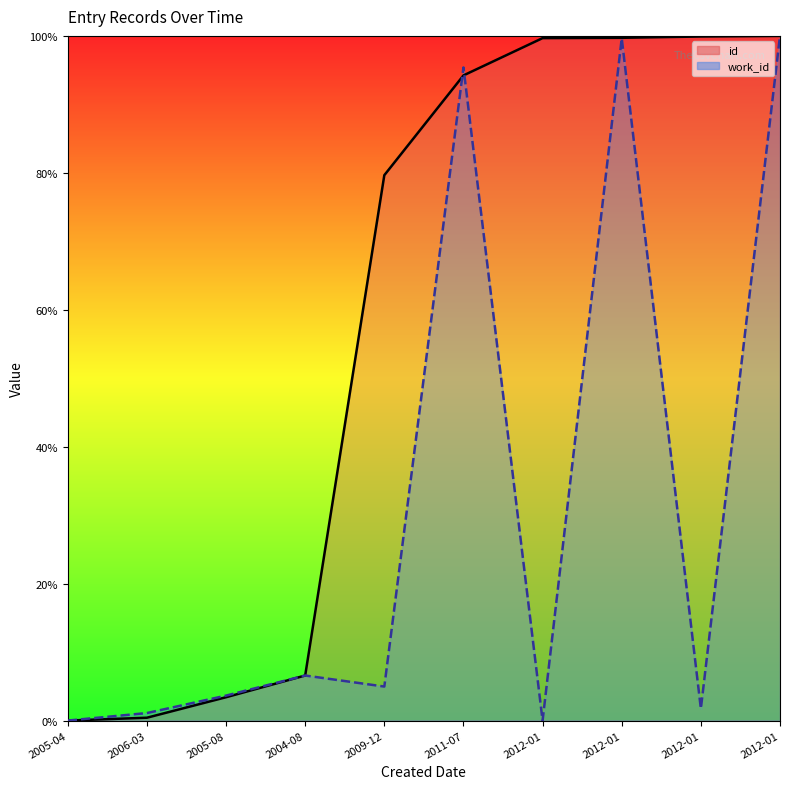

Is the value of id (line) at 2005-08 greater than the value of work_id (line) at 2005-08?

No